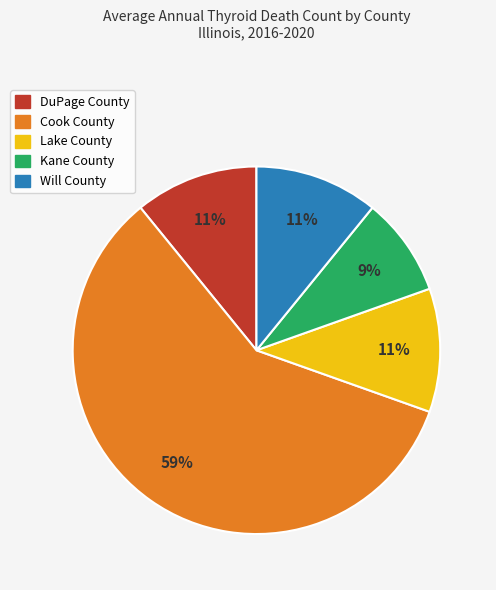

What is the ratio of the value at Will County to the value at Cook County?

0.2